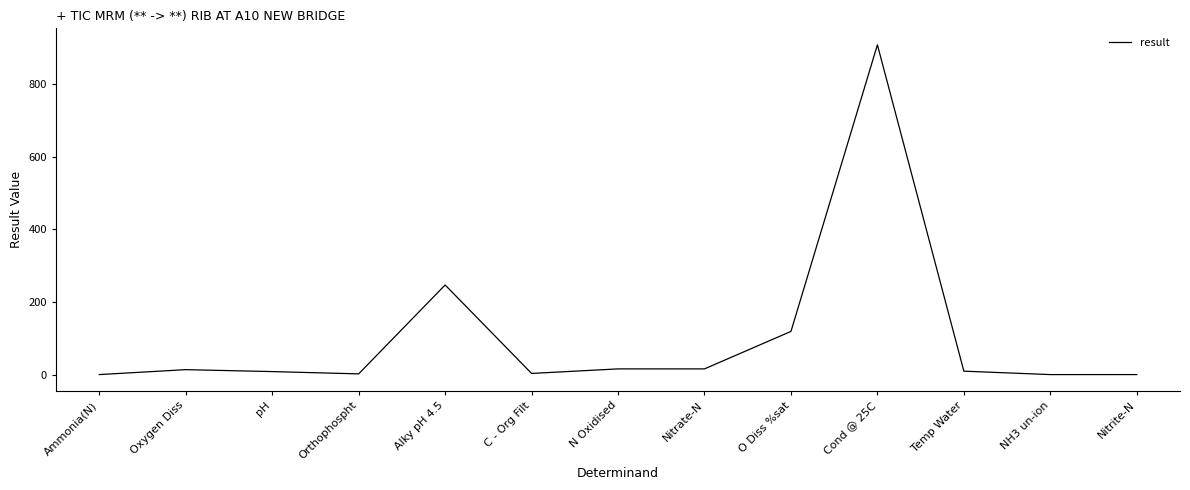

Which category has the highest value across all series?

Cond @ 25C